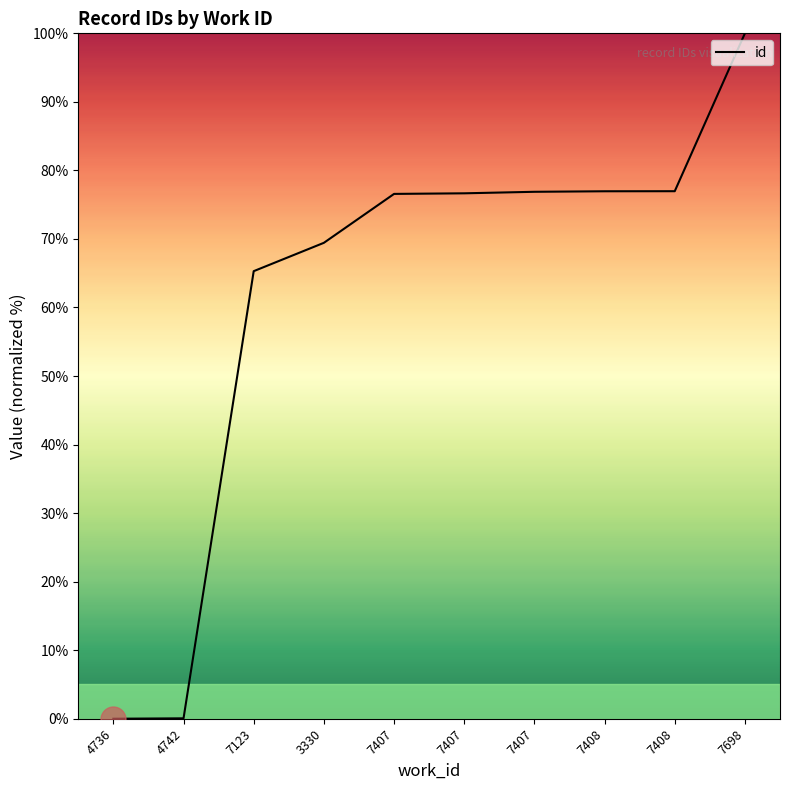

Approximately how many times larger is the value at 7408 compared to 7407?

1.0